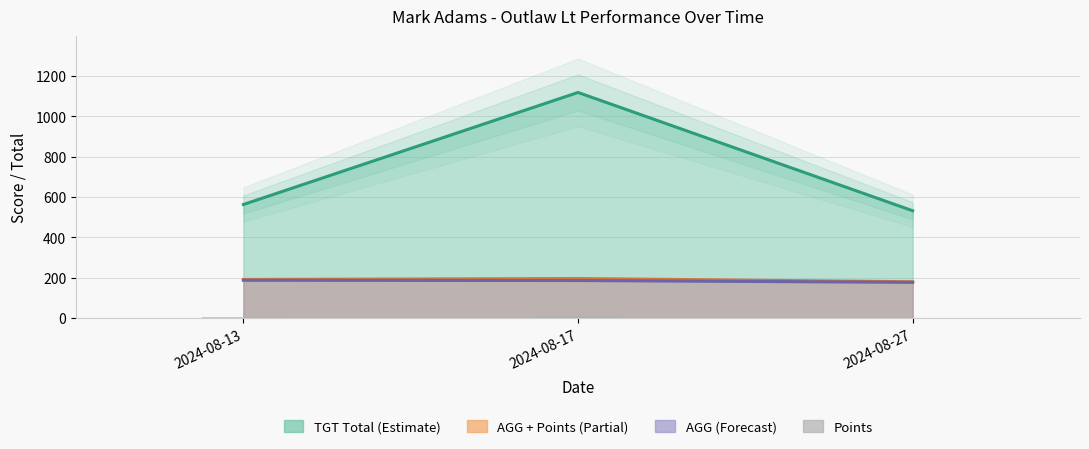

How many values are between 3 and 10?

3